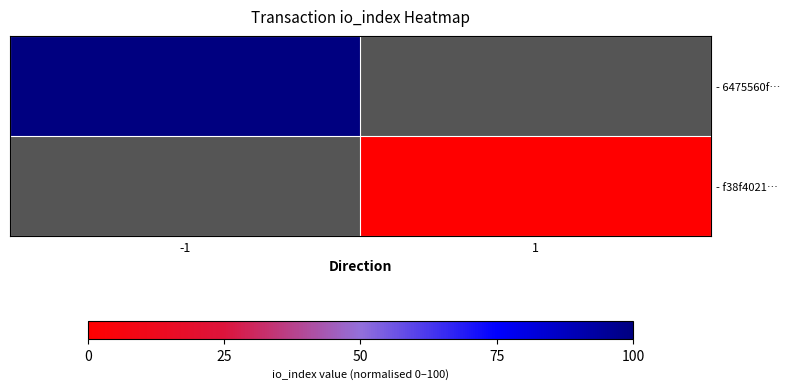

Is it true that - 6475560f… equals 134.9 at -1?

False